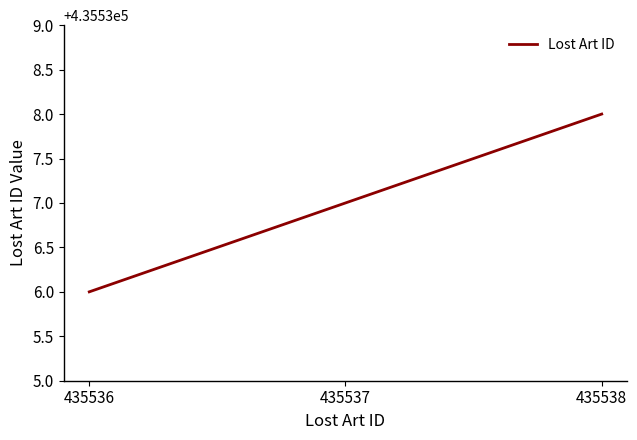

Between 435538 and 435536, which is larger?

435538